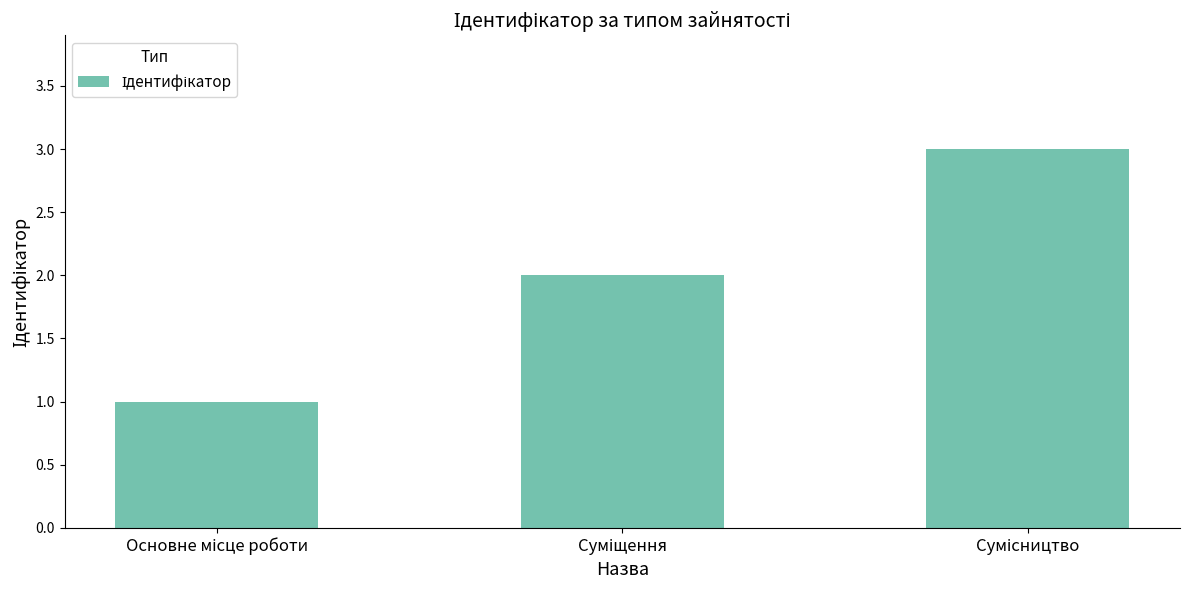

What is the minimum value shown in the chart?

1